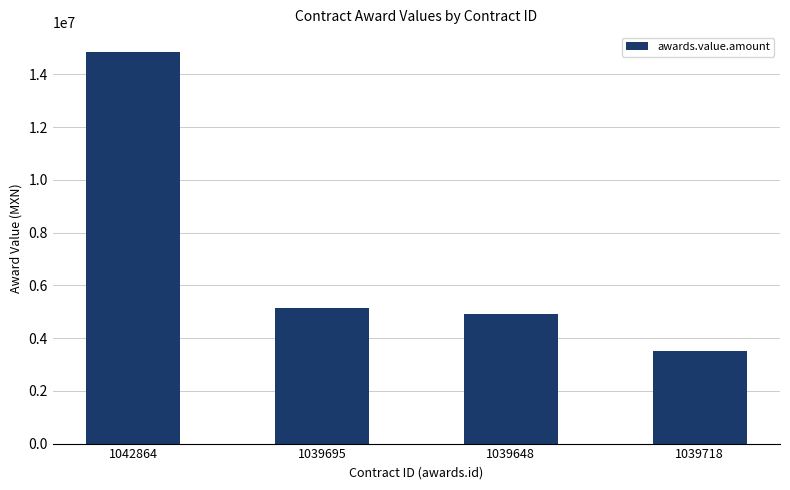

What is the value of the 1st bar from the left?

14861439.8